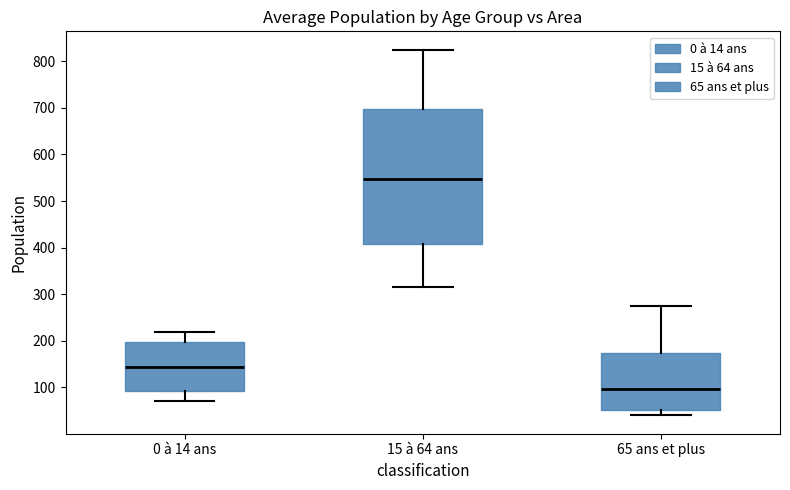

Comparing the boxes themselves (not the whiskers), which one is the tallest?

15 à 64 ans